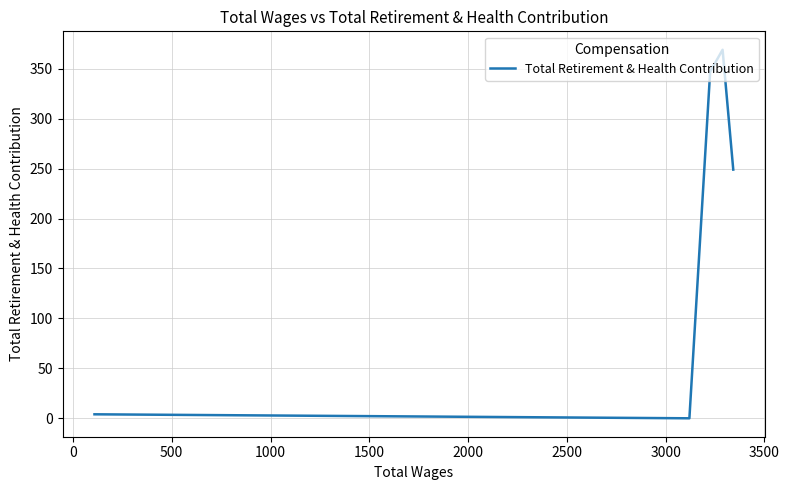

How many points are higher than both their immediate neighbors (excluding endpoints)?

1